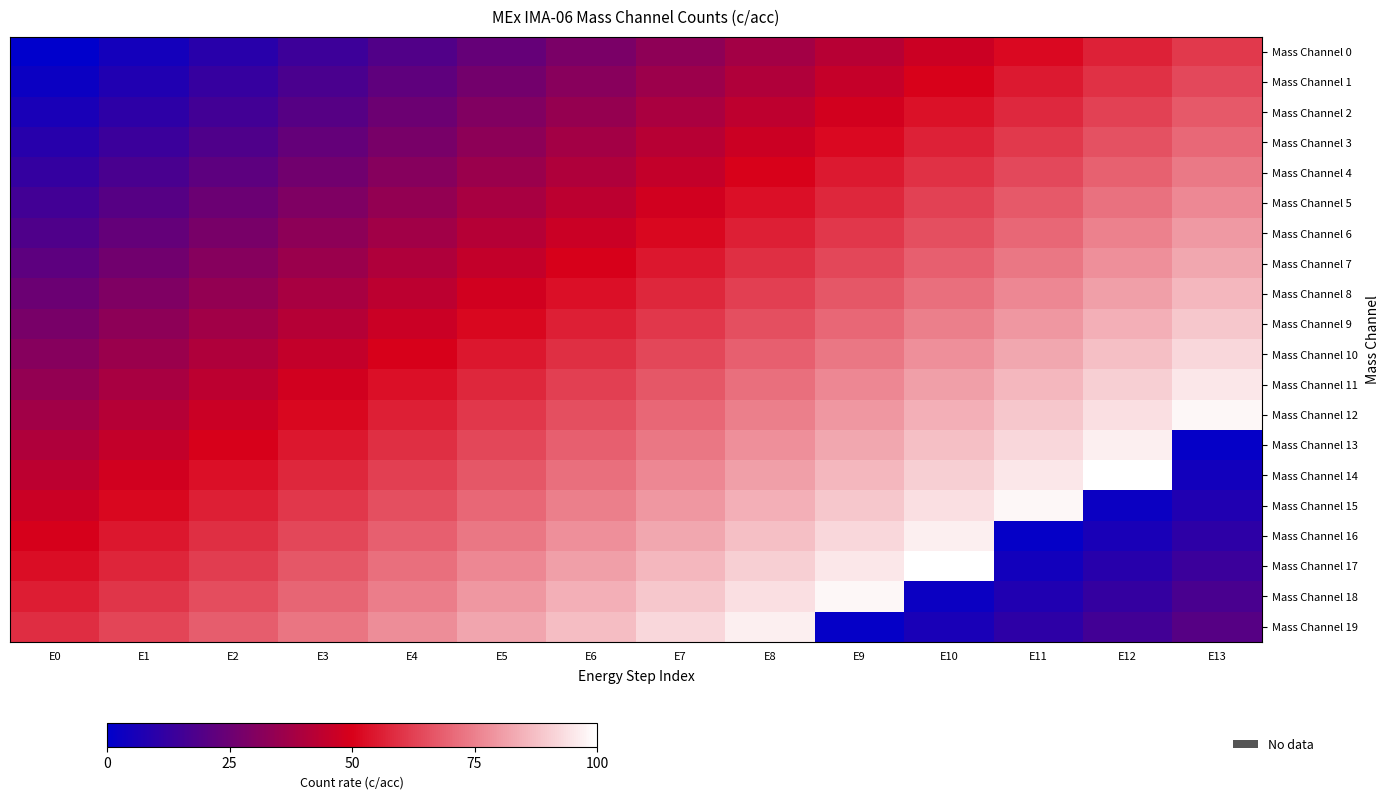

What is the maximum value shown in the chart?

99.8